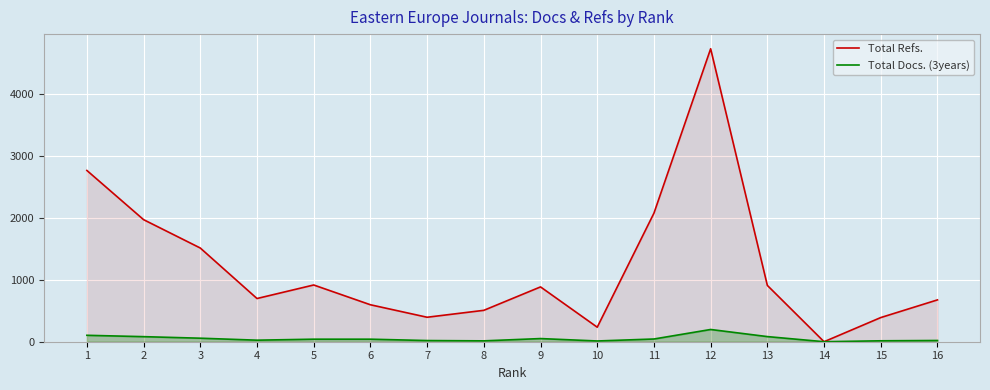

How many series are shown in this chart?

2